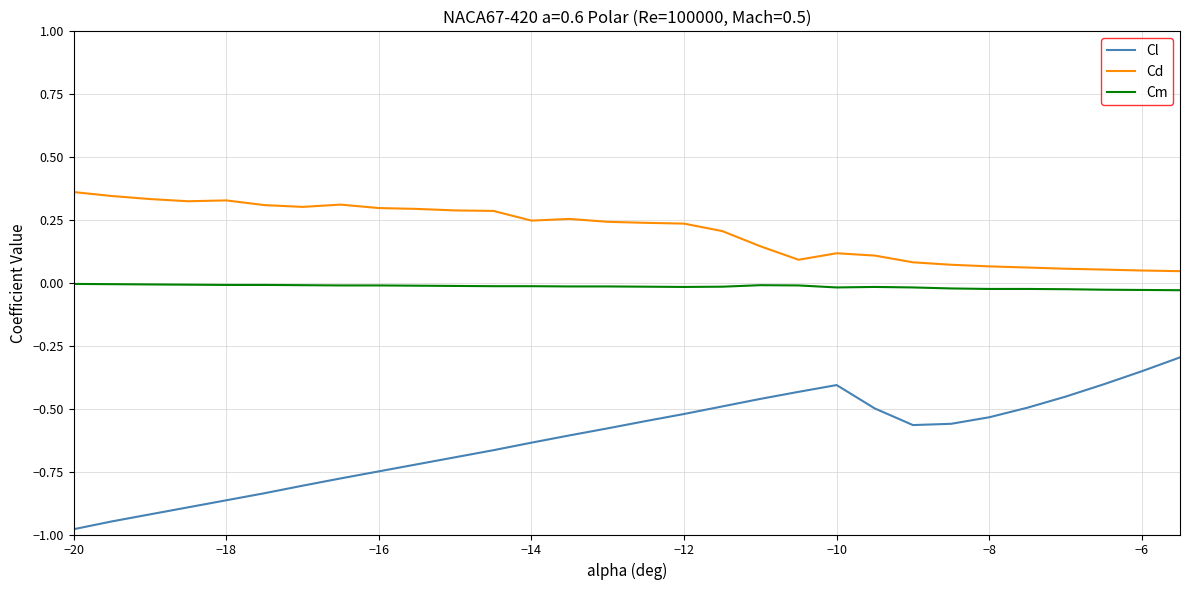

Rank the series by their maximum value, from lowest to highest.

Cl, Cm, Cd